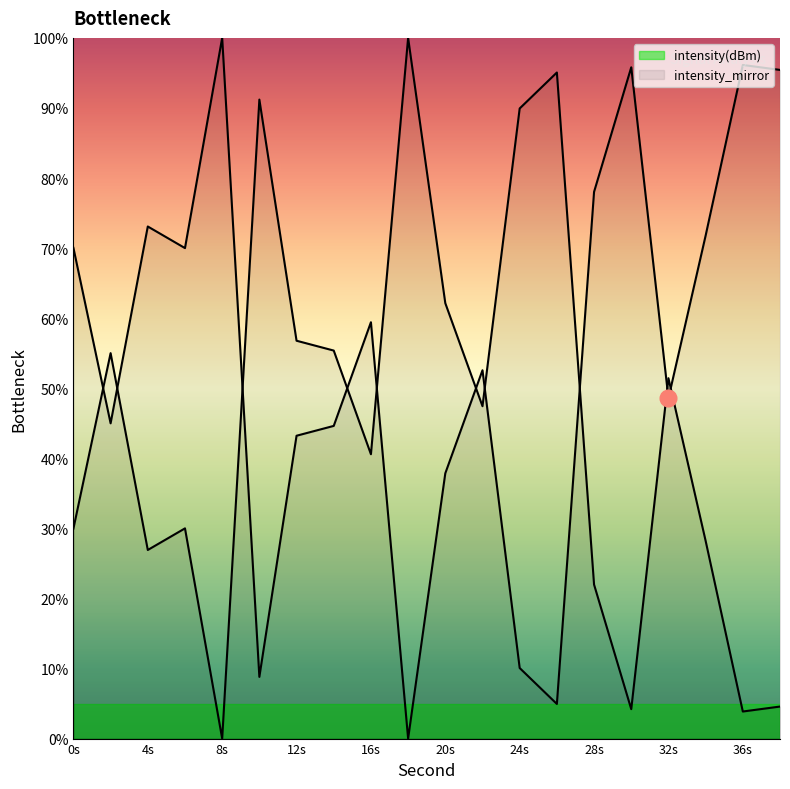

How many data points are above 47?

10